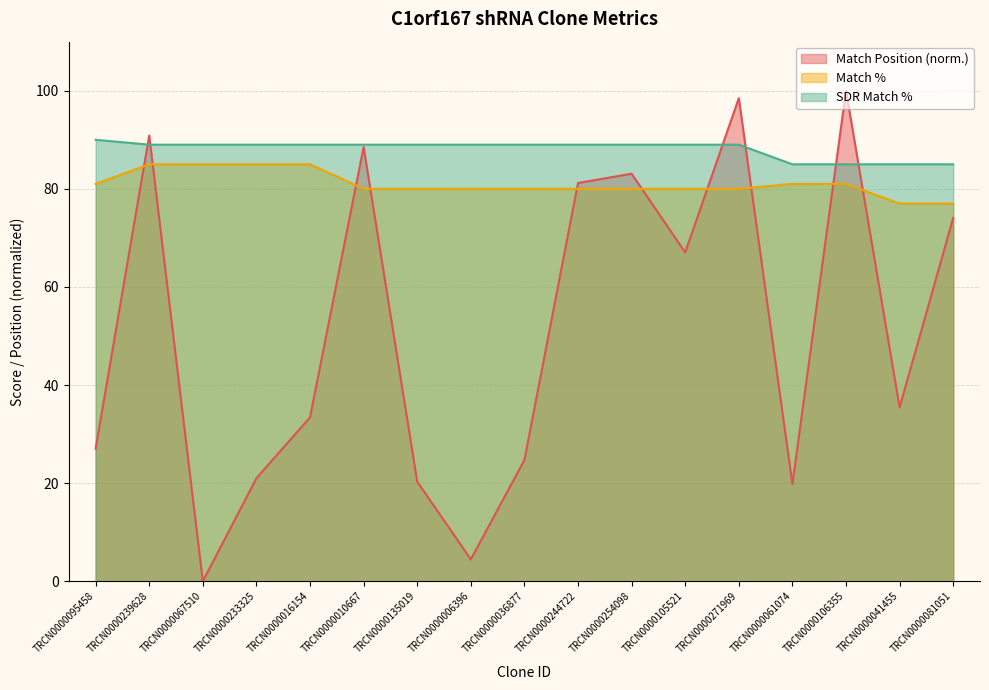

At which category is the sum across all series the highest?

TRCN0000271969